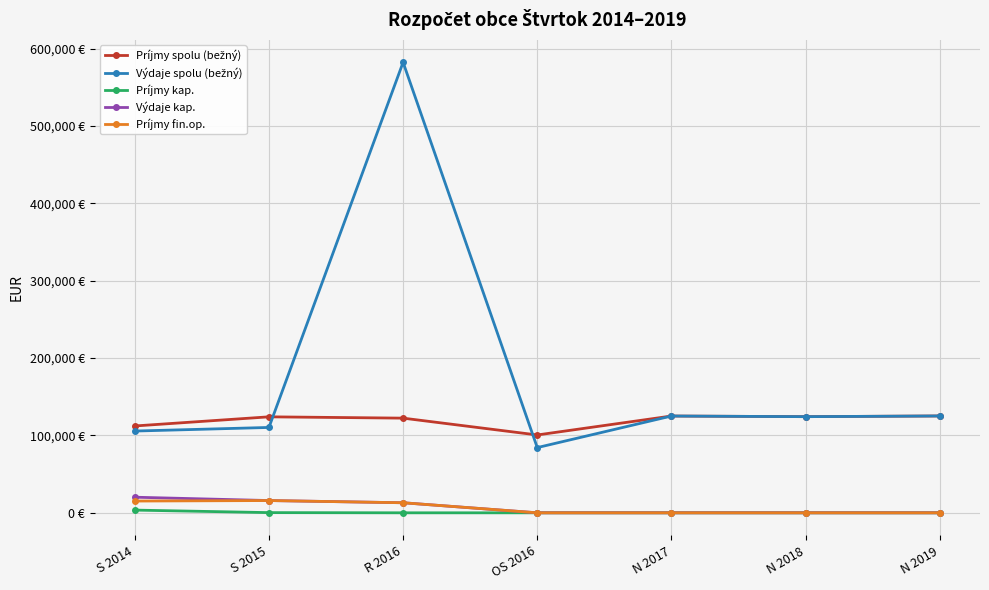

Does the chart have visible grid lines?

Yes